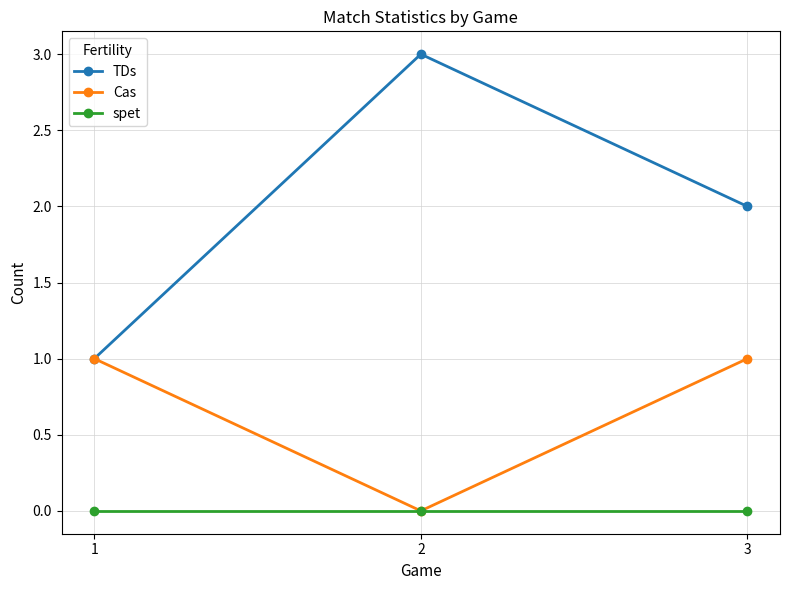

Is it true that TDs equals 3 at 3?

False